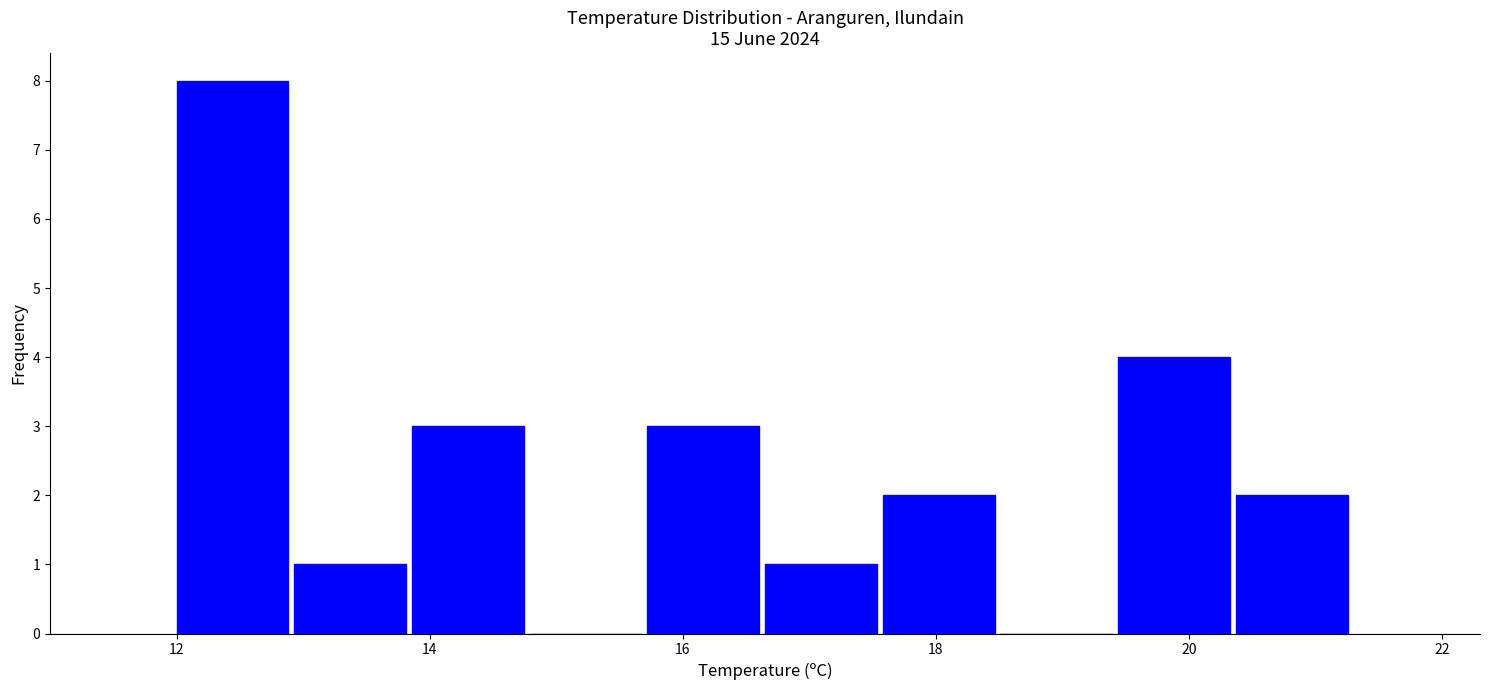

Reading left to right, transcribe this chart: for each bar, give the range it covers on the x-axis and its height. Neither the bar edges nor the heights are printed on the chart, so give them approximately, as read against the axes.

12.0 to 13.0: 8
13.0 to 13.8: 1
13.8 to 14.8: 3
14.8 to 15.8: 0
15.8 to 16.6: 3
16.6 to 17.6: 1
17.6 to 18.6: 2
18.6 to 19.4: 0
19.4 to 20.4: 4
20.4 to 21.4: 2